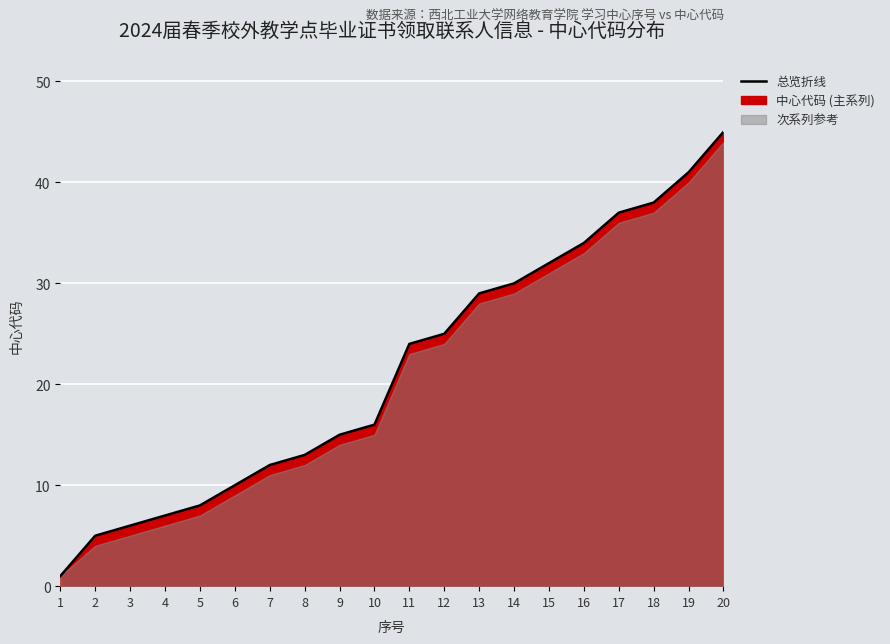

Is it true that the value at 3 is 6?

True